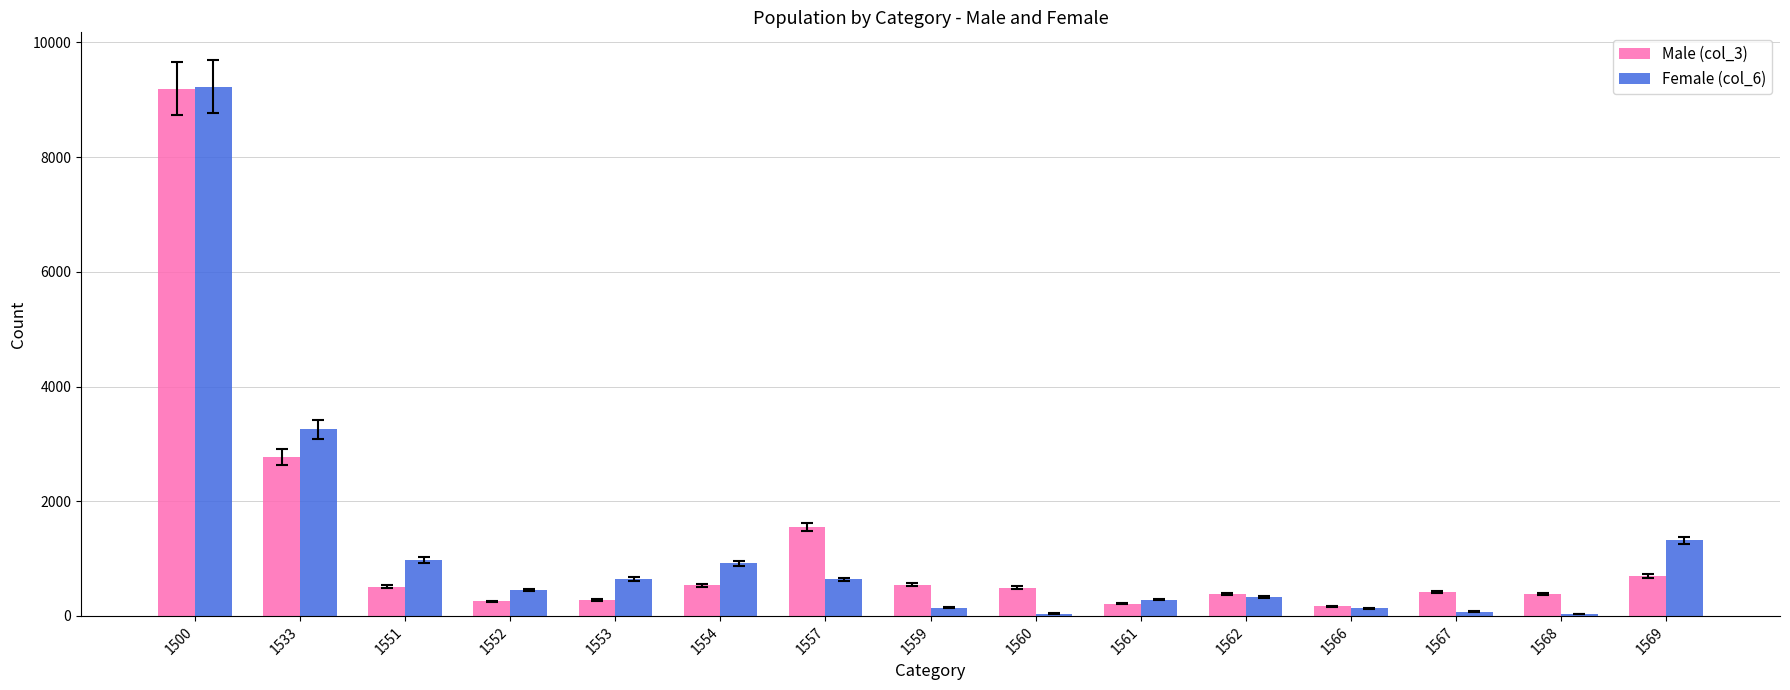

Is it true that Male (col_3) equals 382 at 1568?

True